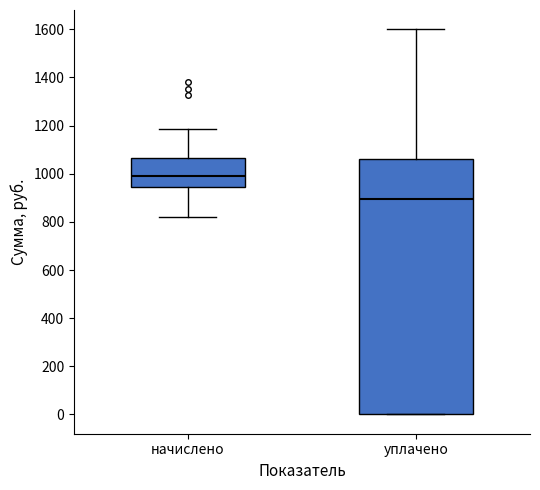

Reading left to right, transcribe this box plot: for each box, give where its median line is, the range the box spans, and where its two whiskers end, as read against the y-axis. The values are not printed on the chart, so give them approximately, as read against the axis.

начислено: median 980, box 940 to 1060, whiskers 820 to 1180
уплачено: median 900, box 0 to 1060, whiskers 0 to 1600